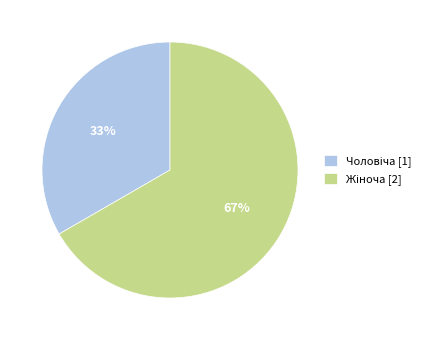

To the nearest percent, what is the average slice percentage?

50%